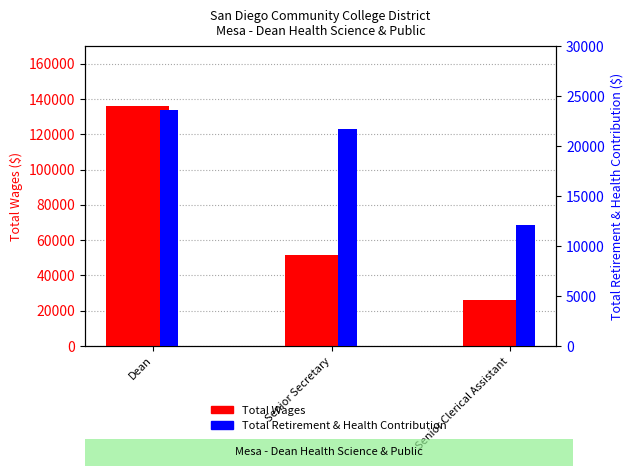

What is the difference between the Total Wages values at Senior Clerical Assistant and Senior Secretary?

25464